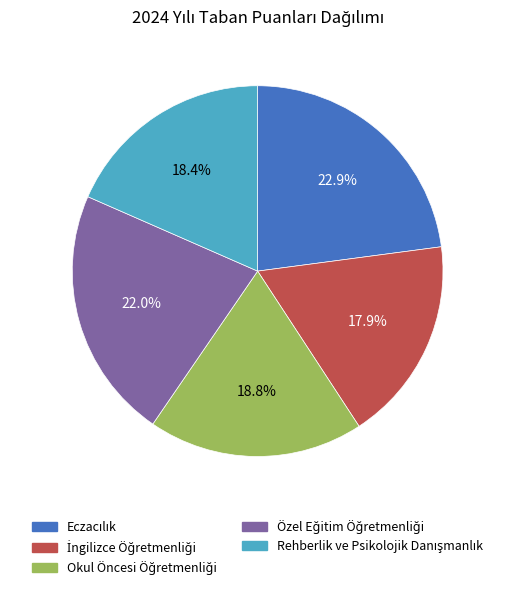

Is there any slice that represents more than half of the pie?

No